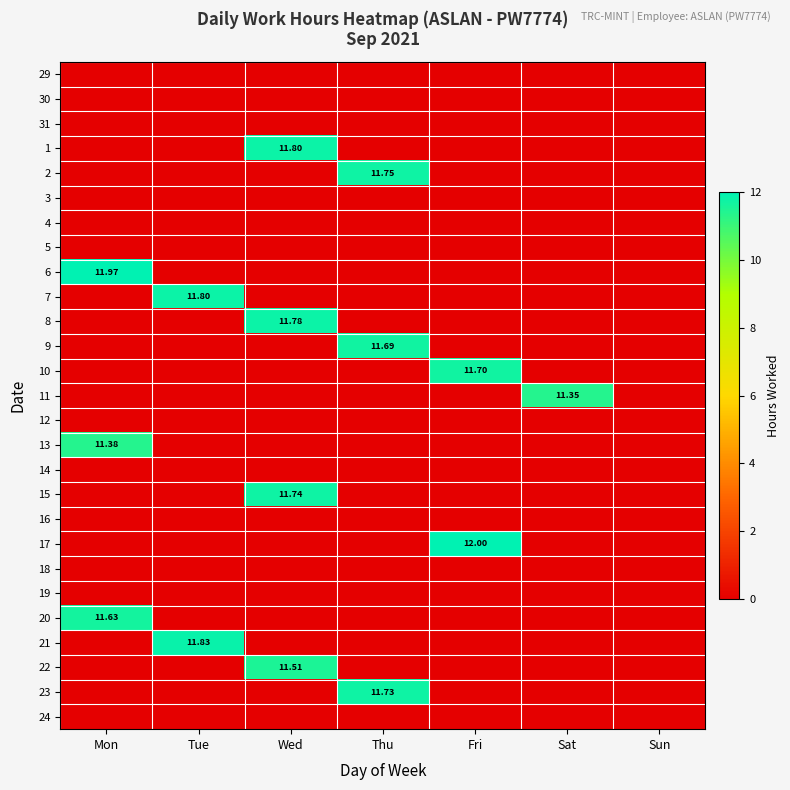

Rank the series by their maximum value, from highest to lowest.

17, 6, 21, 1, 7, 8, 2, 15, 23, 10, 9, 20, 22, 13, 11, 29, 30, 31, 3, 4, 5, 12, 14, 16, 18, 19, 24